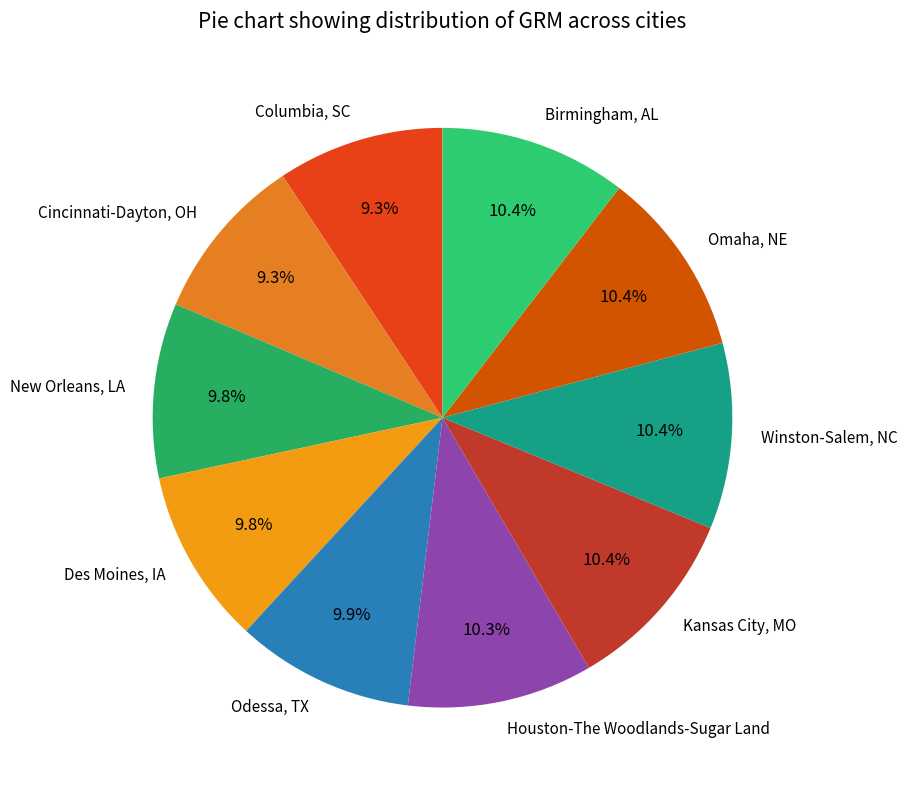

What is the total percentage of Cincinnati-Dayton, OH and Kansas City, MO?

19.7%